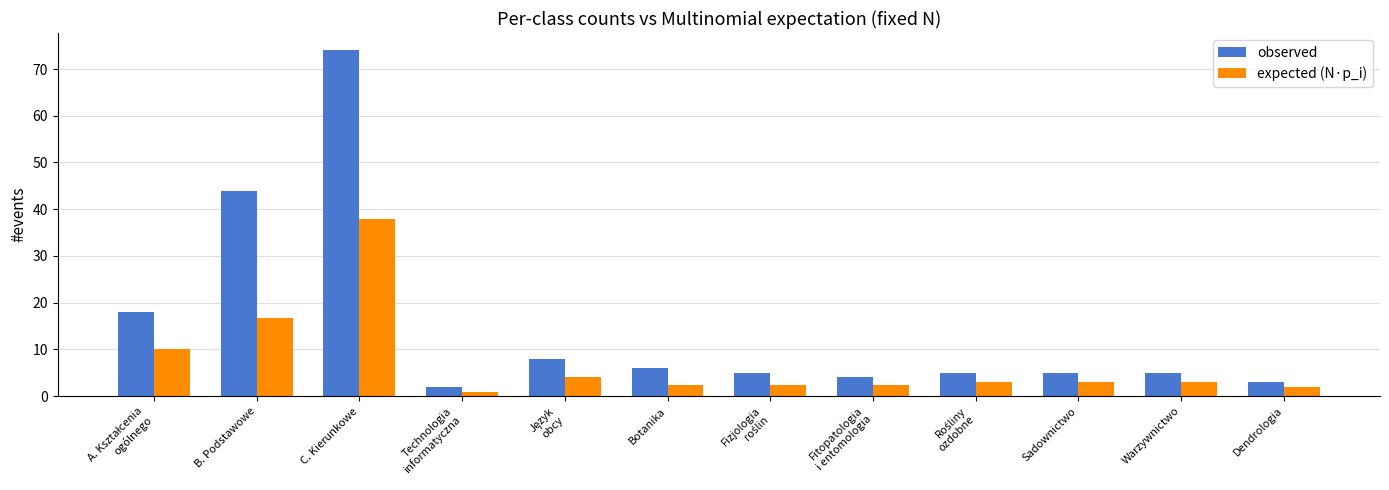

Reading left to right, transcribe all the data shown in this chart.

observed: 18.0	44.0	74.0	2.0	8.0	6.0	5.0	4.0	5.0	5.0	5.0	3.0
expected (N·p_i): 10.2	16.7	38.0	1.0	4.0	2.5	2.5	2.5	3.0	3.0	3.0	2.0